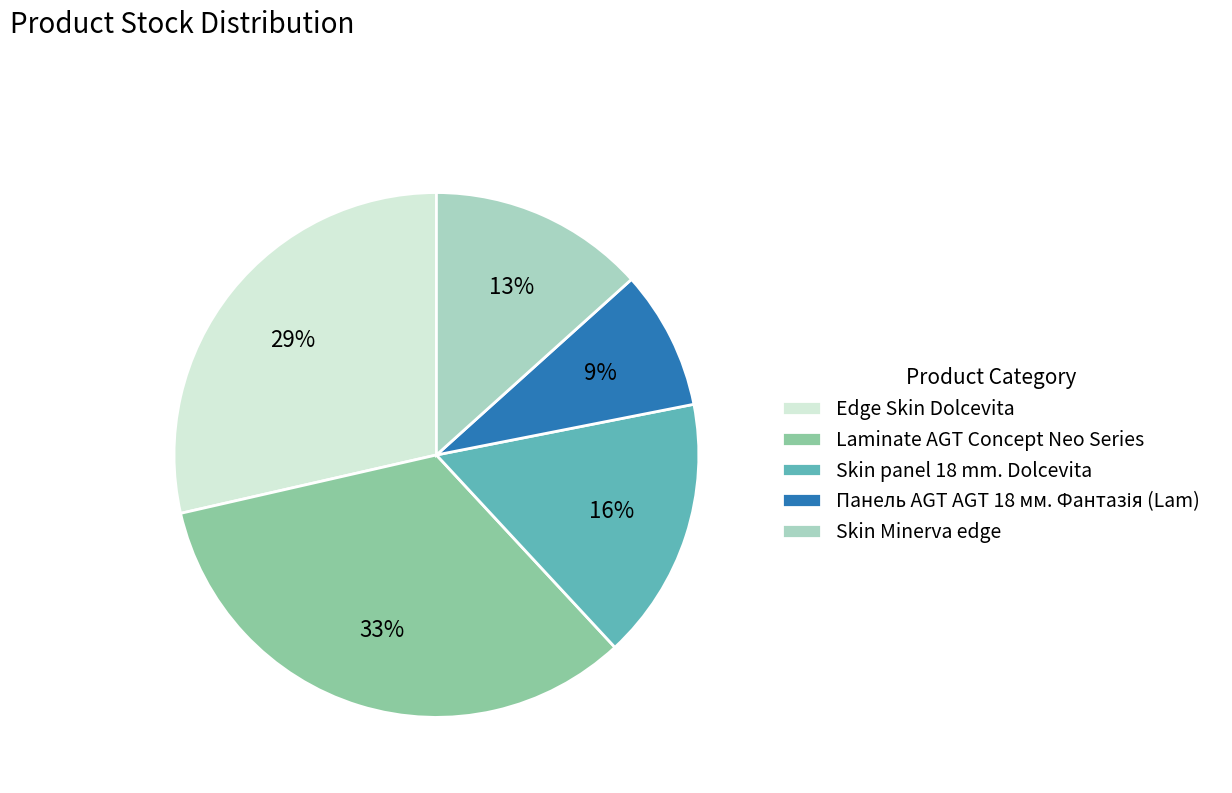

To the nearest percent, what portion does Skin panel 18 mm. Dolcevita represent?

16%